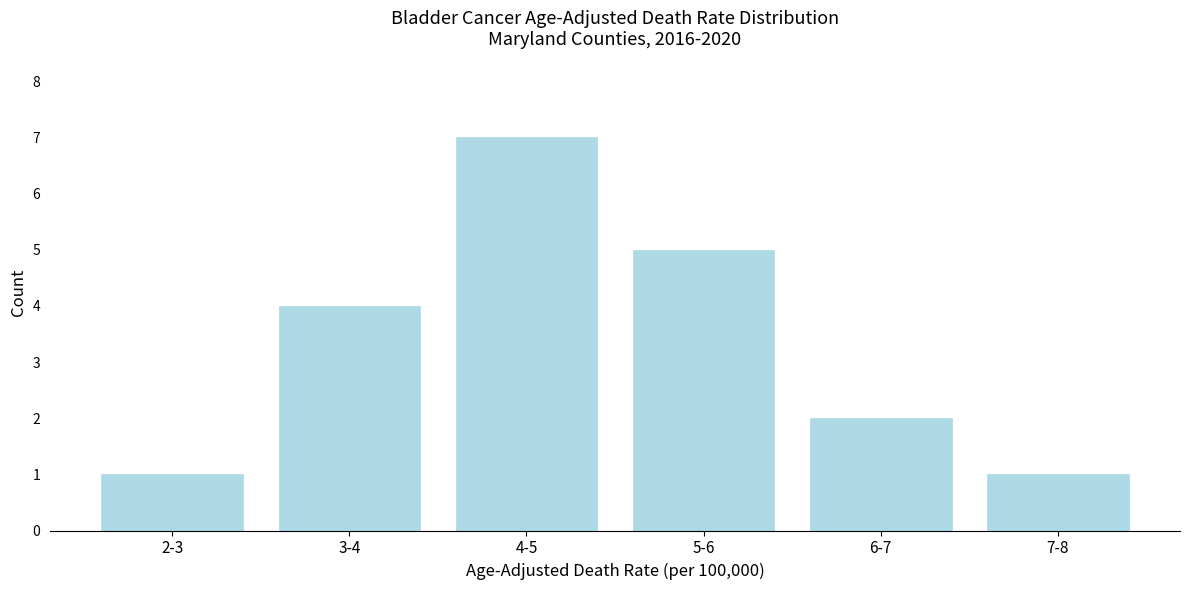

Reading left to right, extract all data points from this chart.

1	4	7	5	2	1